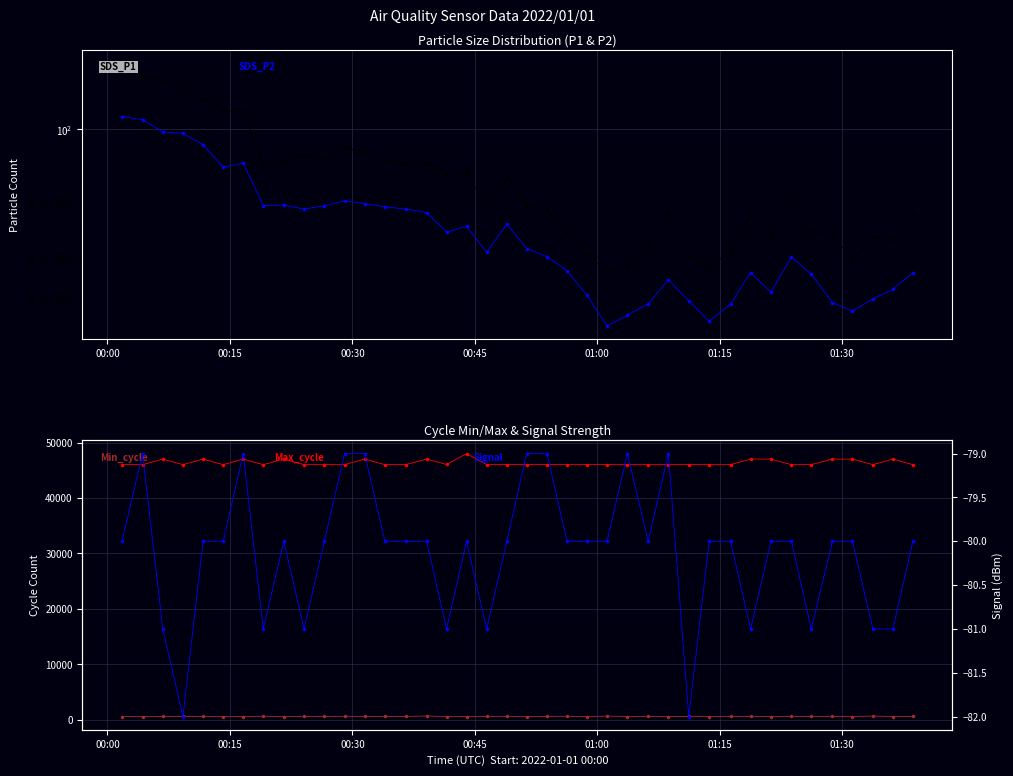

How many data points does each series have?

40